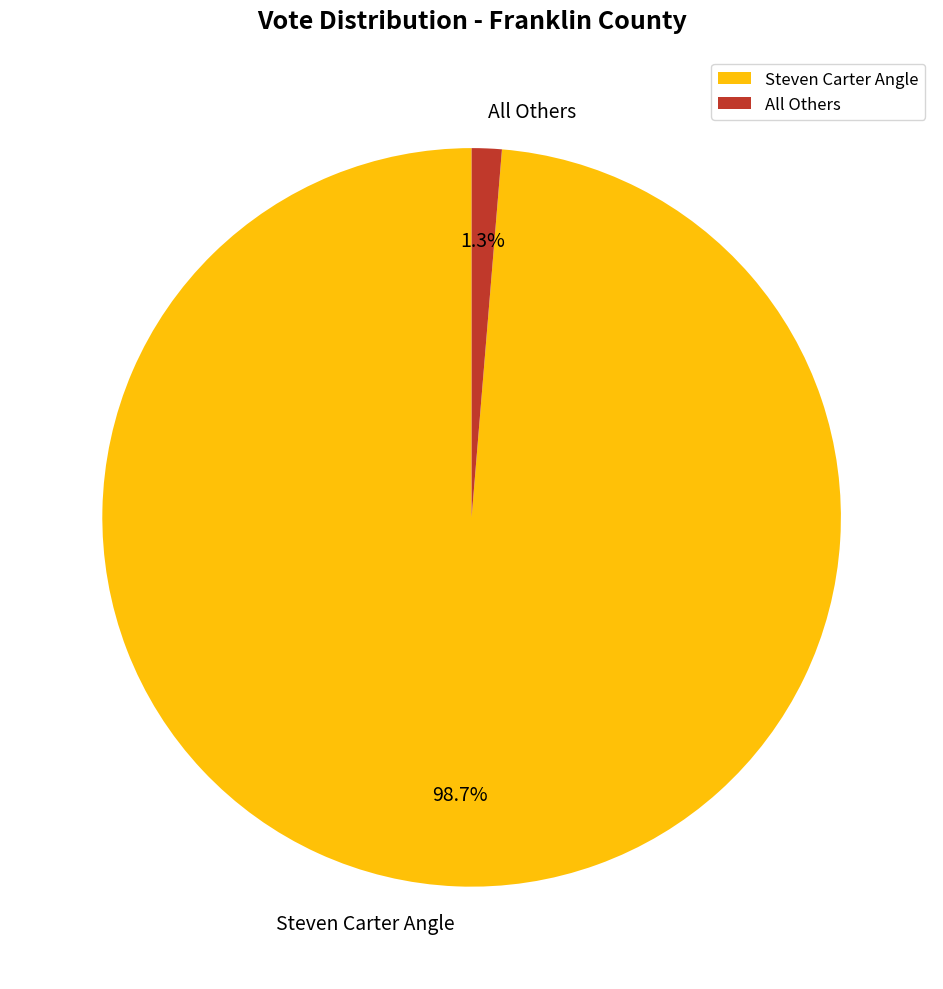

To the nearest percent, what percentage of the pie is All Others?

1%